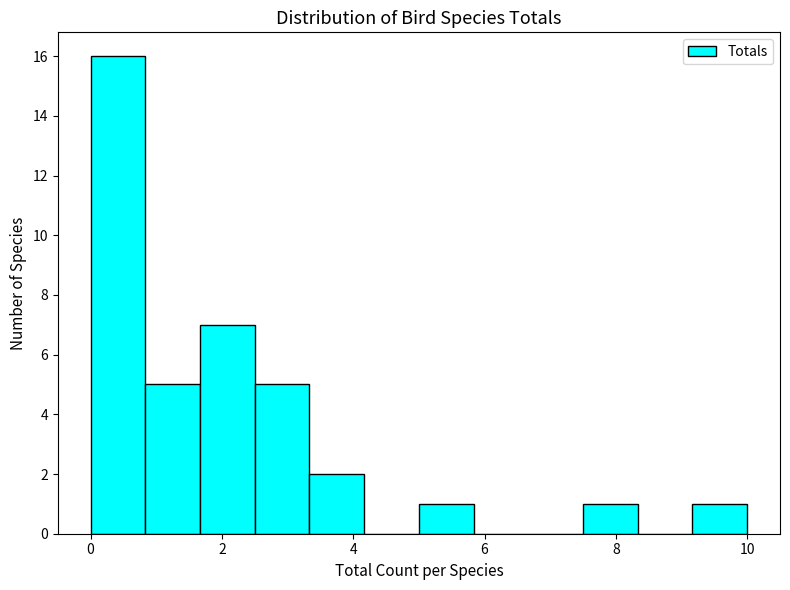

Which range on the x-axis has the tallest bar?

0.0 to 0.8